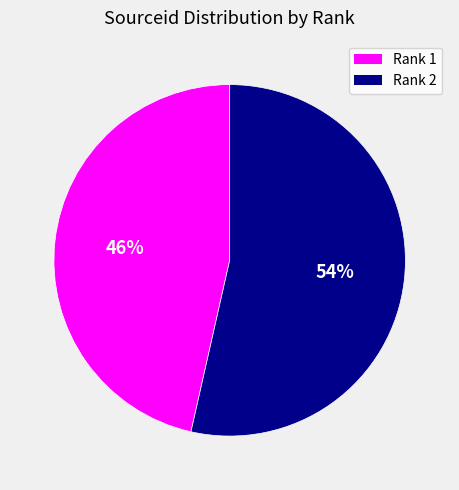

Approximately how many times larger is the value at Rank 1 compared to Rank 2?

0.9